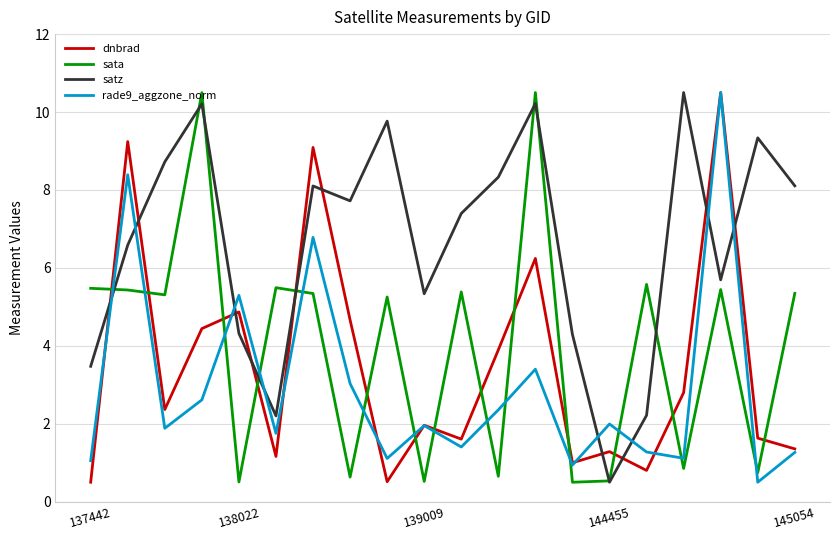

Count the number of categories in the chart.

20